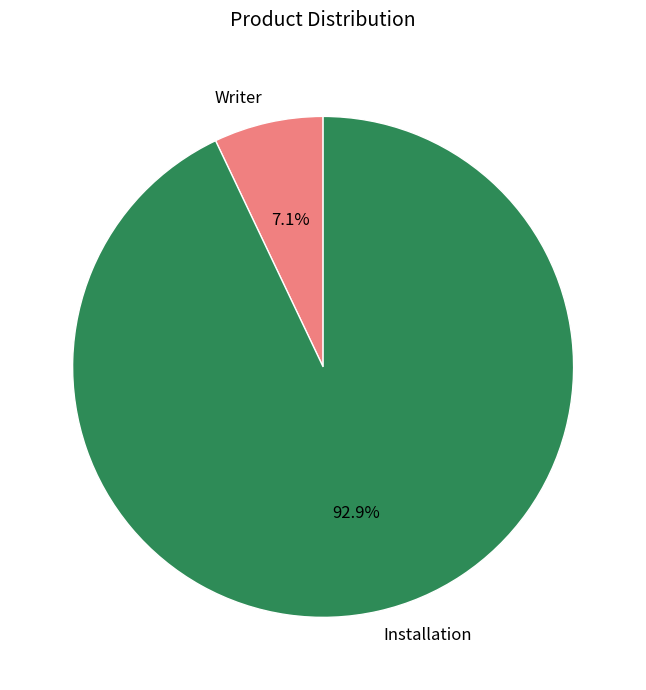

To the nearest percent, what is the combined percentage of Writer and Installation?

100%